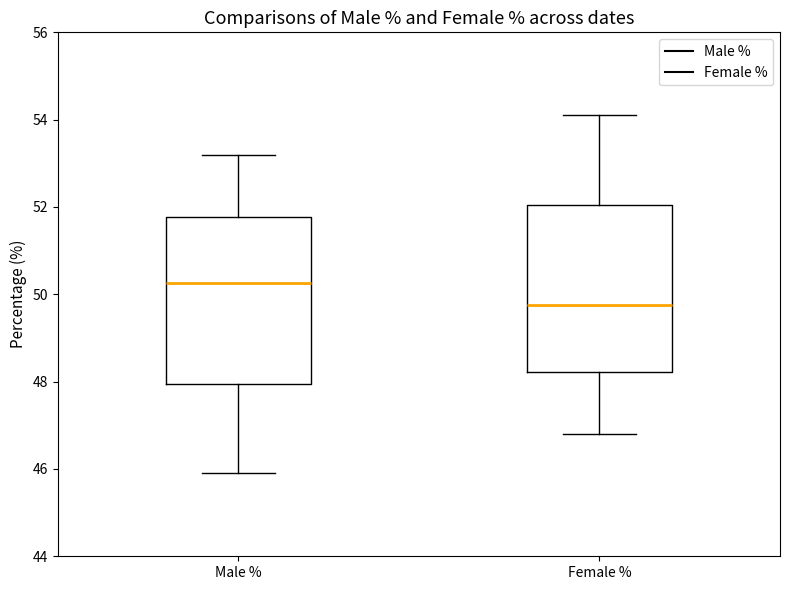

Where does the median line of the box for Male % sit on the y-axis? The values are not printed on the chart, so give them approximately, as read against the axis.

50.2